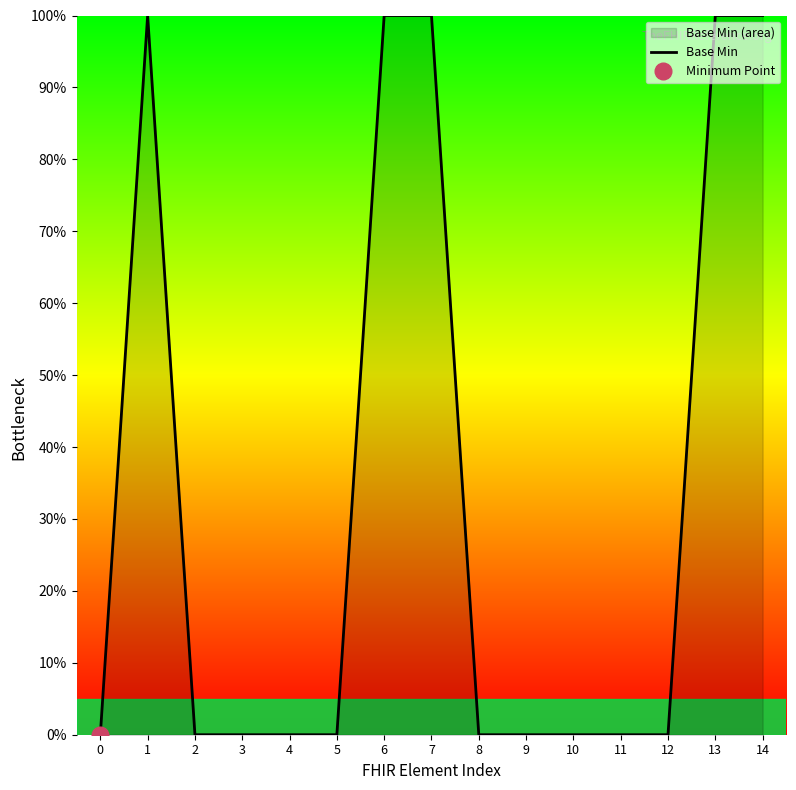

Reading left to right, transcribe all the data shown in this chart.

0=0	1=100	2=0	3=0	4=0	5=0	6=100	7=100	8=0	9=0	10=0	11=0	12=0	13=100	14=100